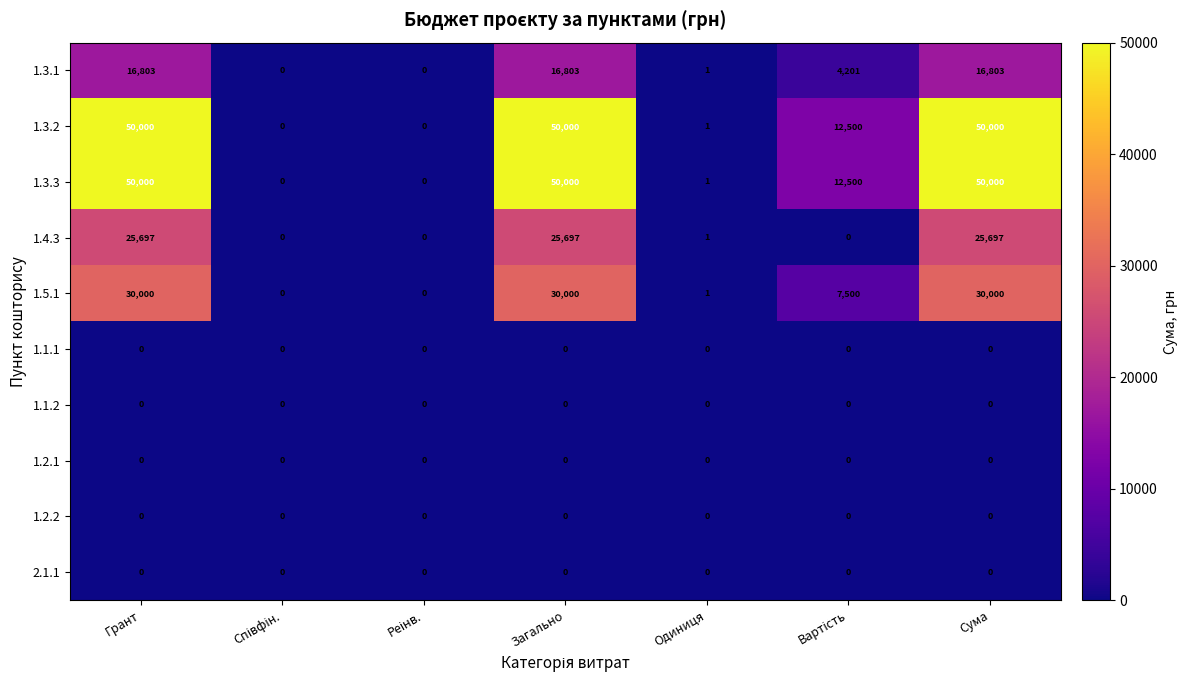

What is the sum of all 1.3.2 values?

162501